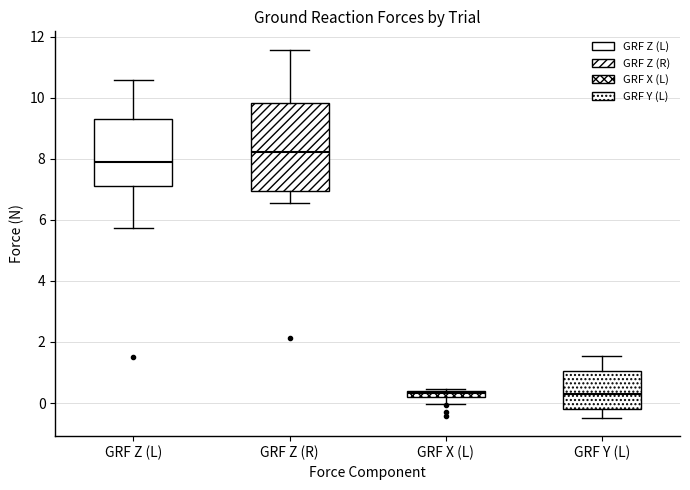

Which box is the tallest, from its lower edge to its upper edge?

GRF Z (R)